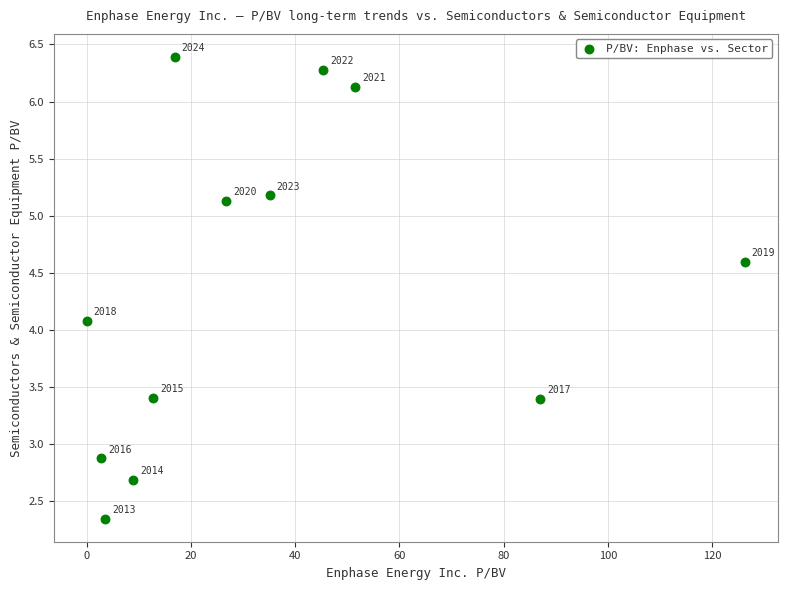

What is the range of X values (max minus min)?

126.3